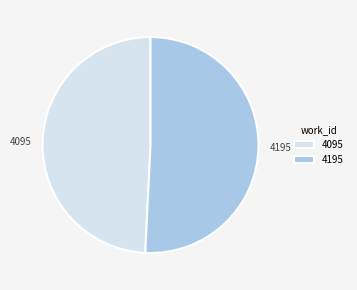

Approximately how many times larger is the value at 4095 compared to 4195?

1.0